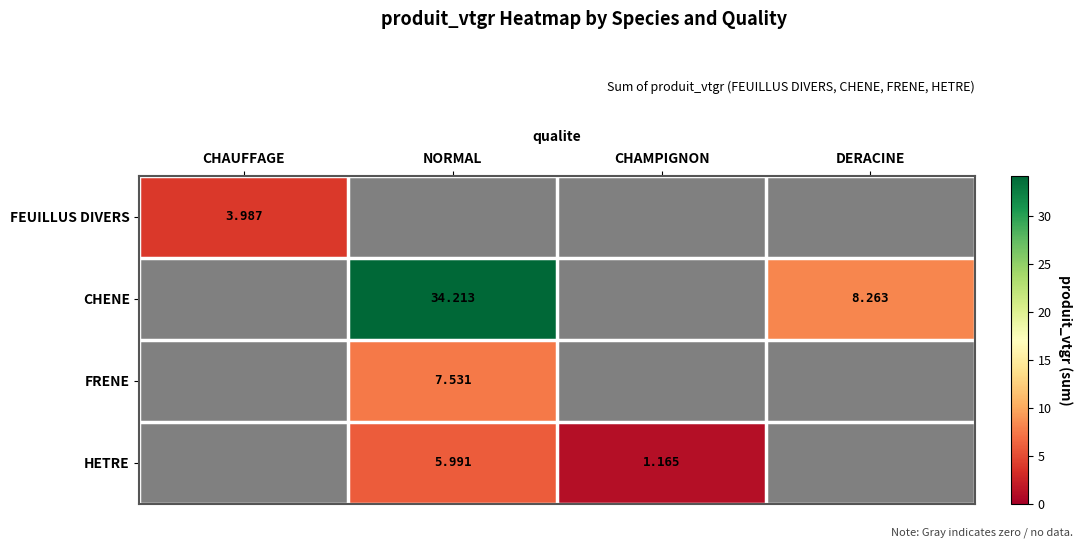

Where does the HETRE series first go above 1?

NORMAL